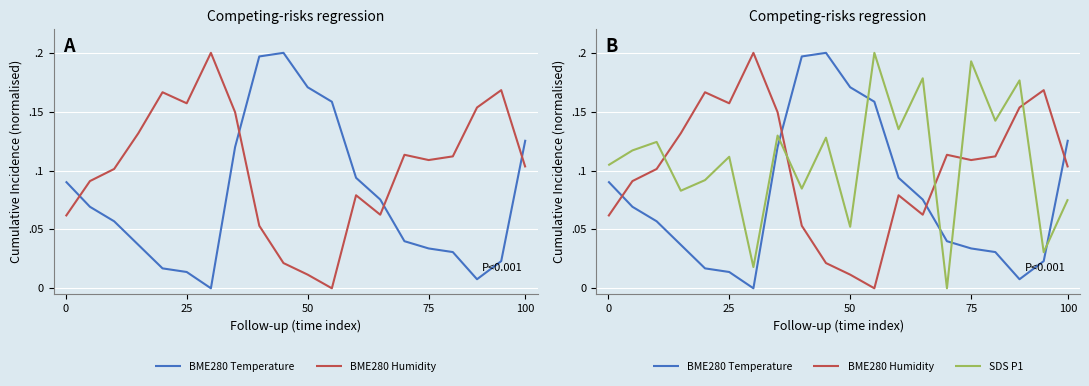

At which category is the sum across all series the highest?

7